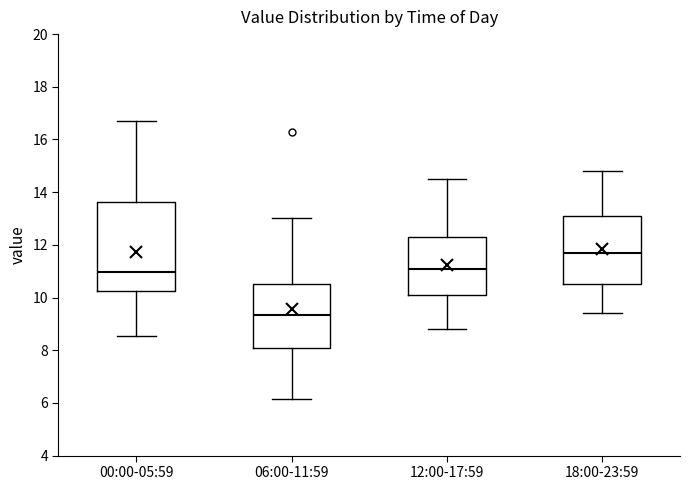

Comparing the boxes themselves (not the whiskers), which one is the tallest?

00:00-05:59